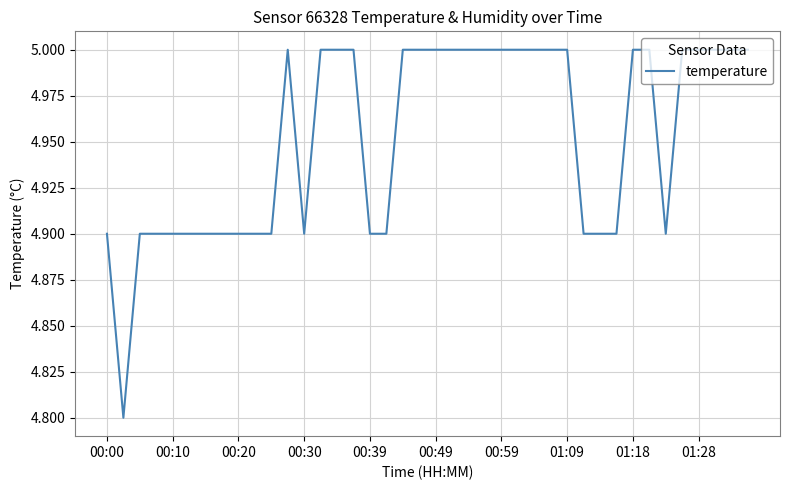

What is the average value?

5.0